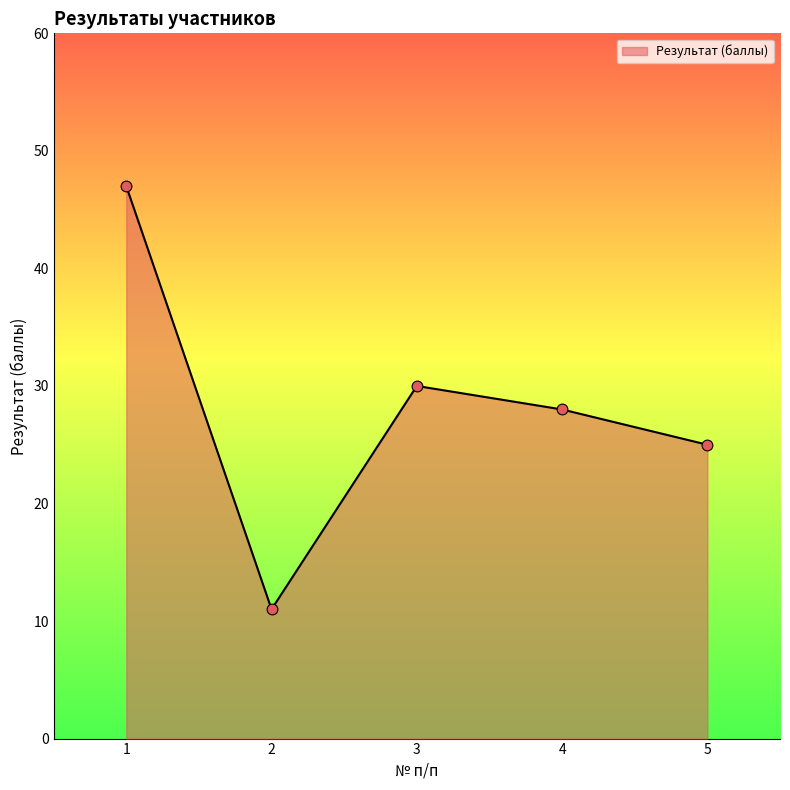

What is the change in value from 1 to 3?

-17